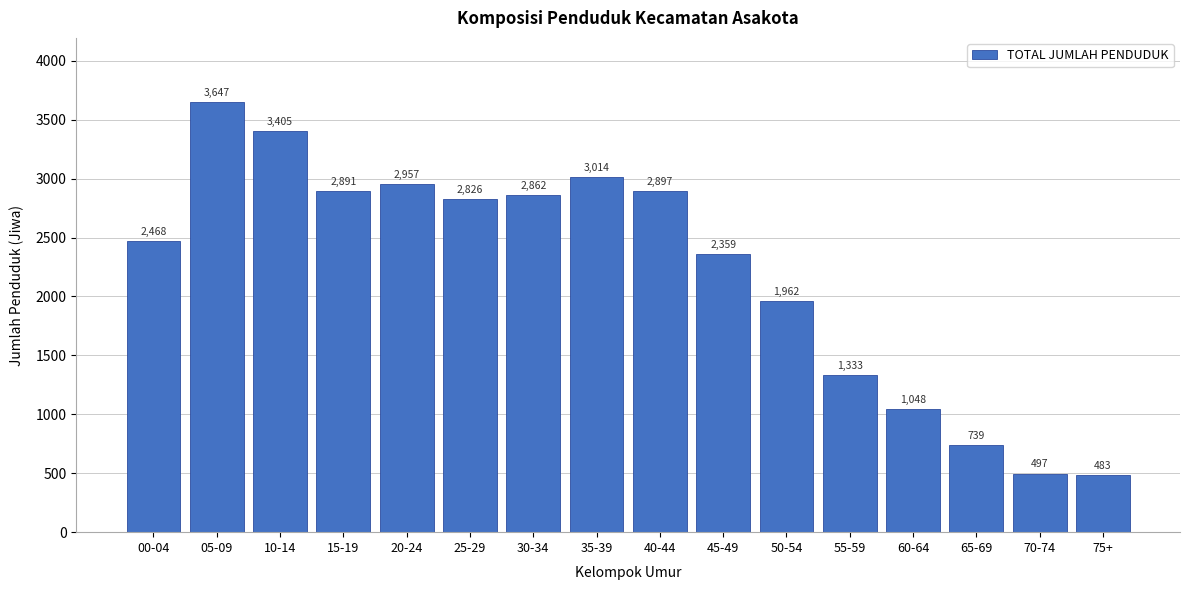

Reading left to right, list all the values displayed in this chart.

00-04=2468	05-09=3647	10-14=3405	15-19=2891	20-24=2957	25-29=2826	30-34=2862	35-39=3014	40-44=2897	45-49=2359	50-54=1962	55-59=1333	60-64=1048	65-69=739	70-74=497	75+=483